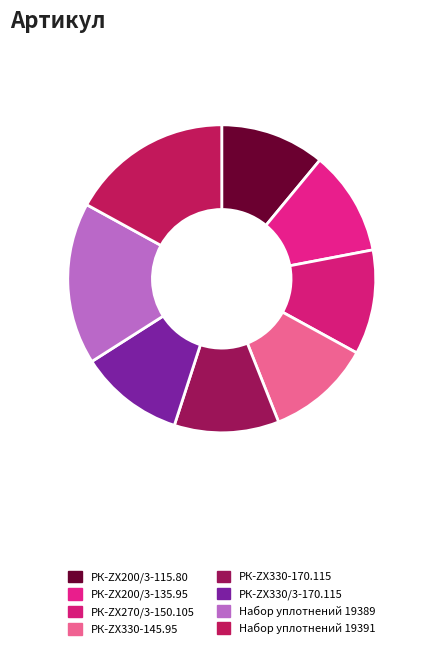

True or false: РК-ZX330/3-170.115 accounts for 16% of the total.

False